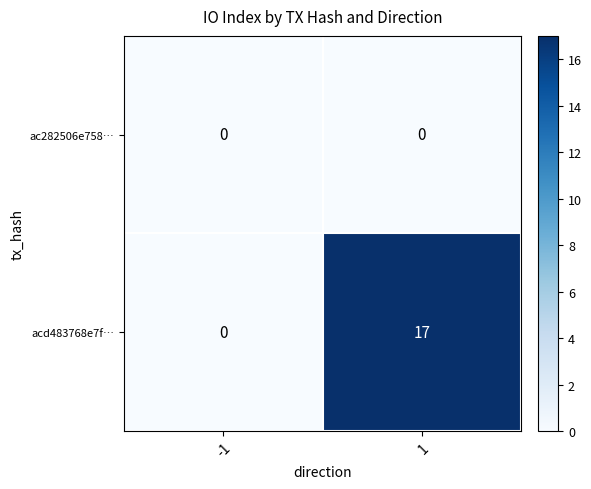

The acd483768e7f… series shows 0 at -1. True or false?

True